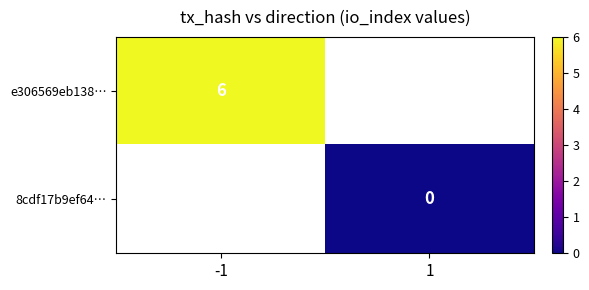

Rank the categories by e306569eb138… value from lowest to highest.

-1, 1